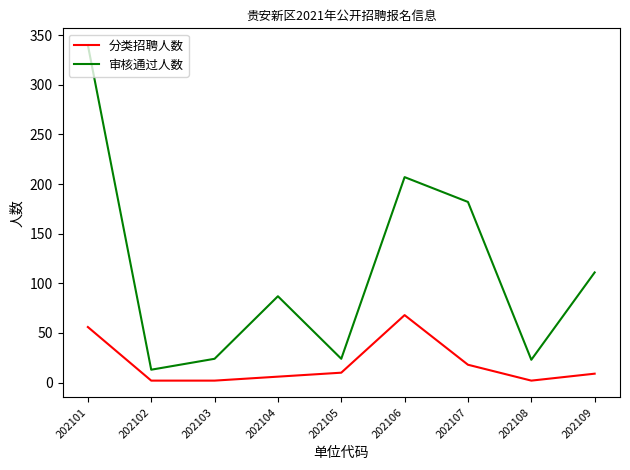

What is the total value across all series at 202105?

34